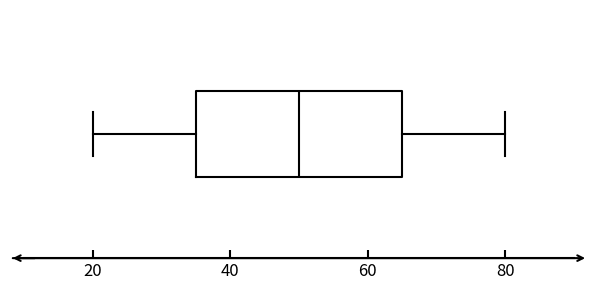

Where is the right edge of the box on the x-axis? The values are not printed on the chart, so give them approximately, as read against the axis.

64